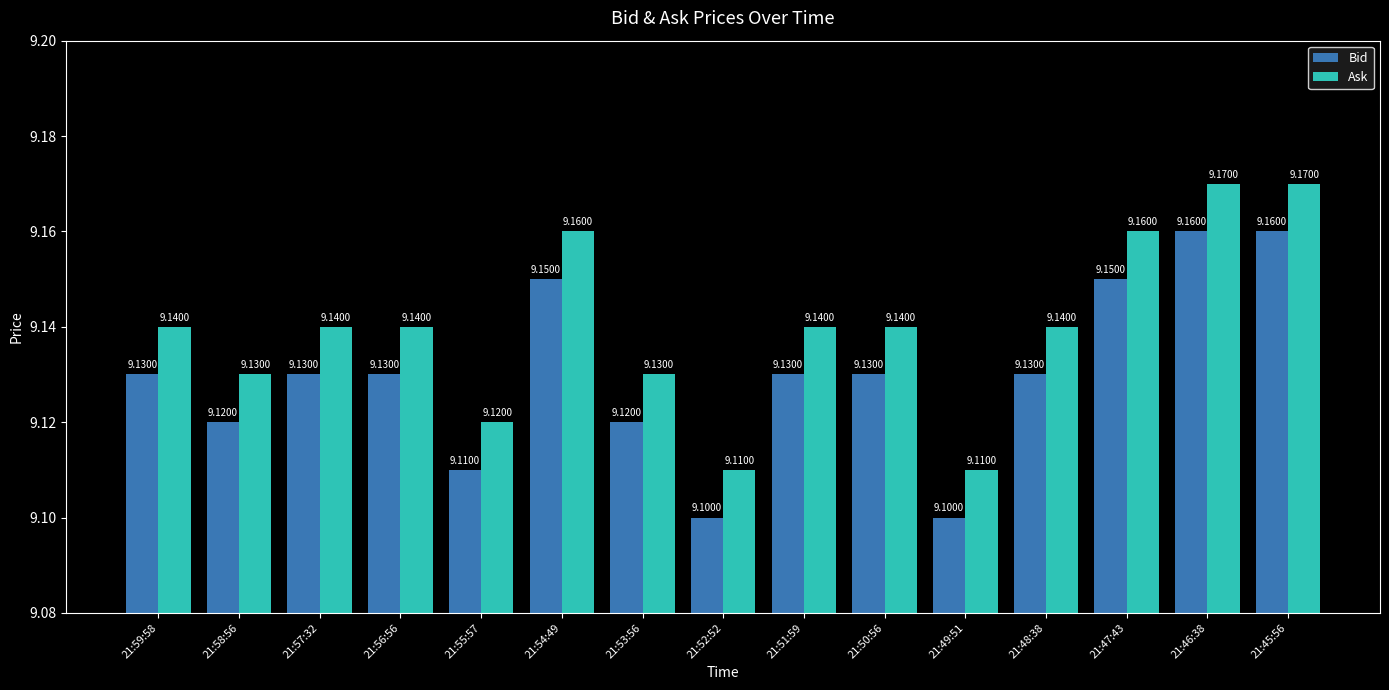

How many categories are shown in the chart?

15